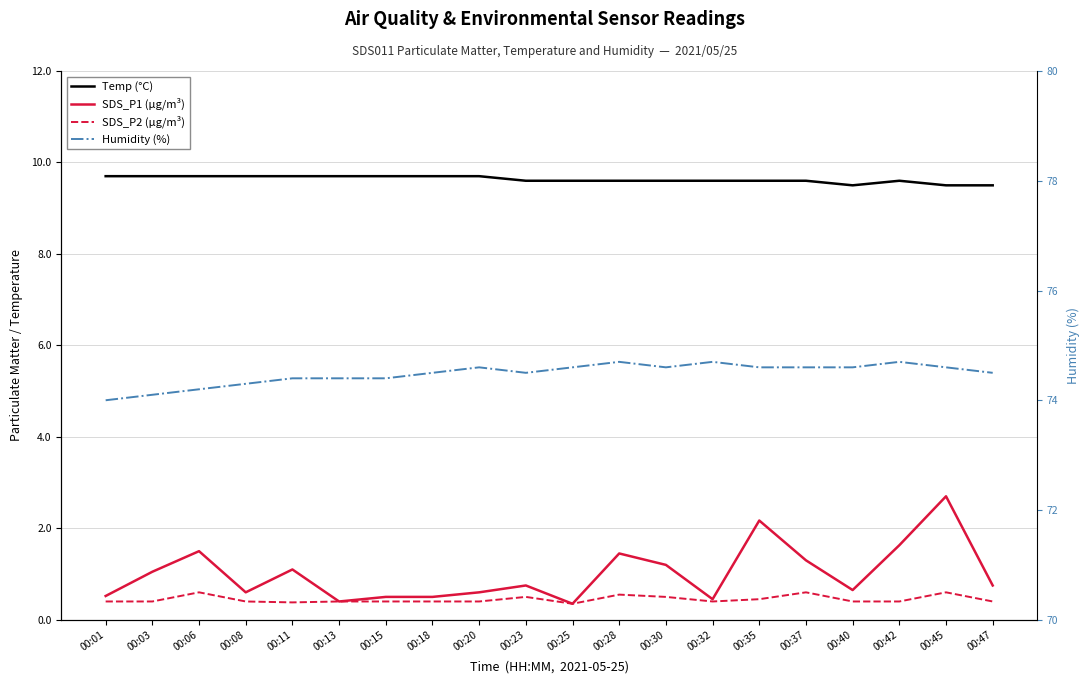

Which series has the largest total across all categories?

Humidity (%)